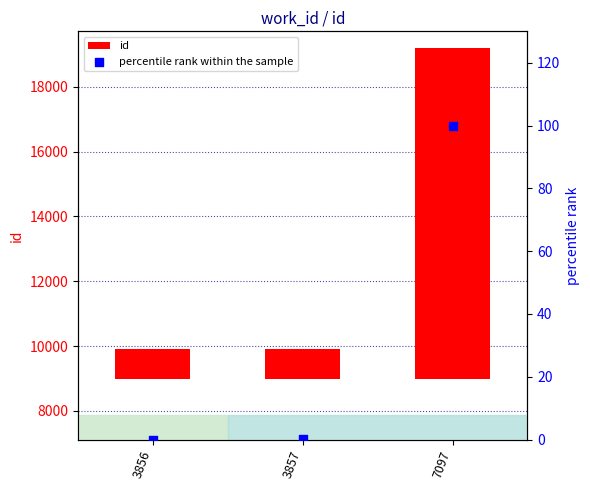

Which series contains the lowest Y value?

percentile rank within the sample